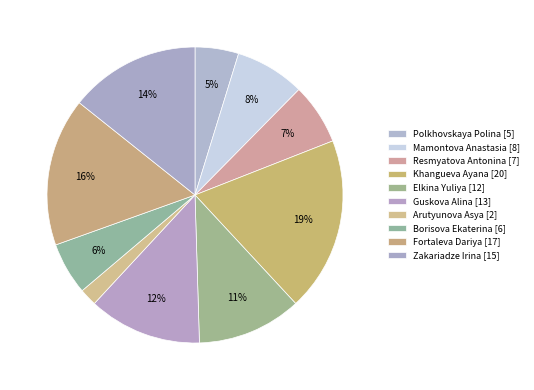

How many slices are in this pie chart?

10